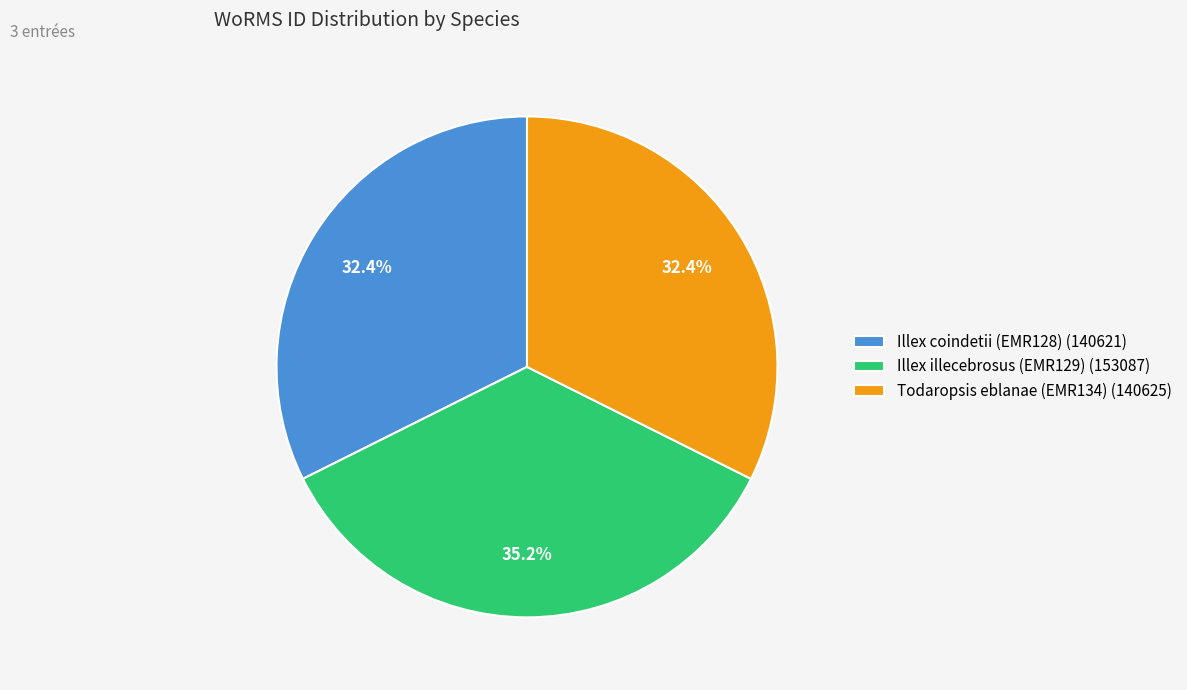

Combined, what portion of the pie is Illex illecebrosus (EMR129) (153087) and Illex coindetii (EMR128) (140621)?

67.6%